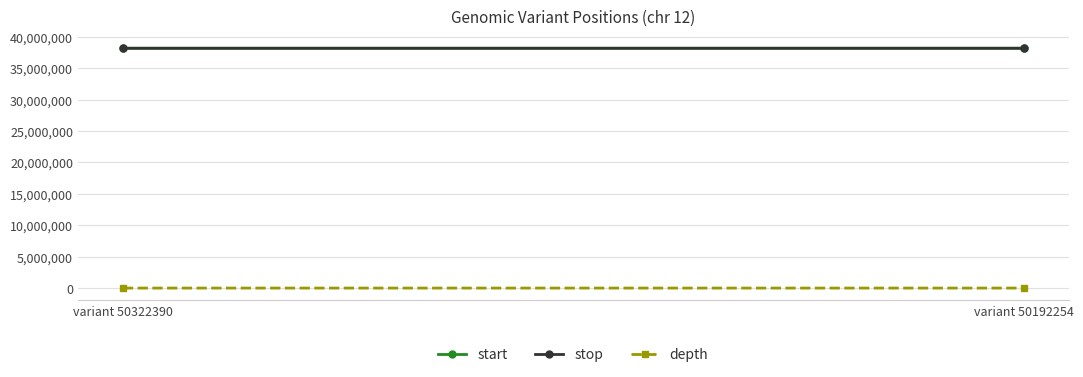

Reading left to right, what are all the values shown in this chart?

start: variant 50322390=38160861	variant 50192254=38161022
stop: variant 50322390=38160862	variant 50192254=38161023
depth: variant 50322390=25	variant 50192254=4